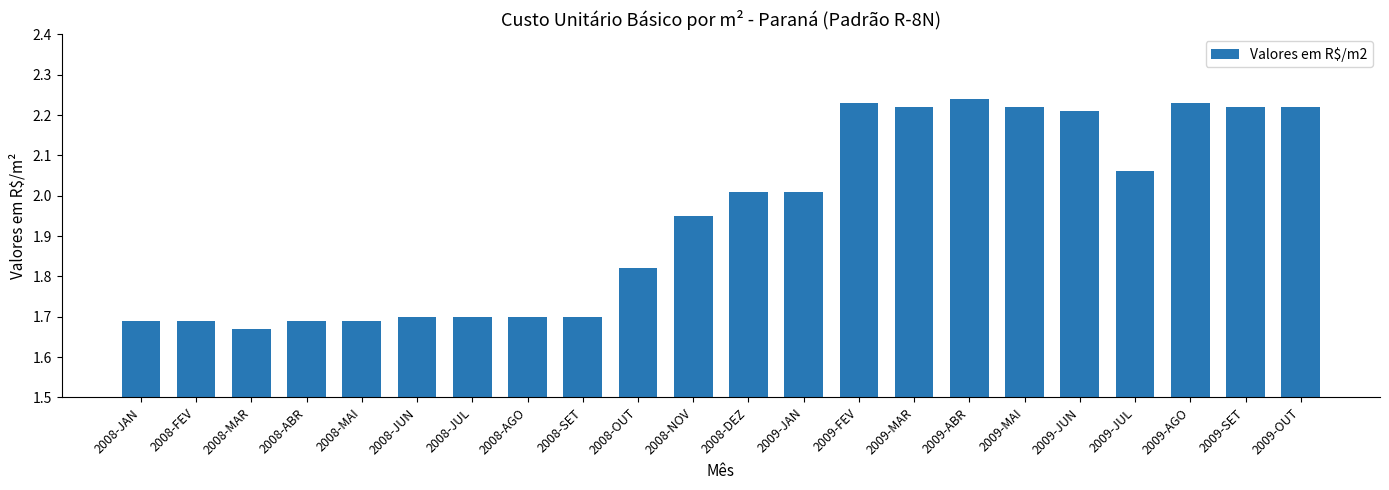

Is it true that the value at 2008-MAI is 0.5?

False